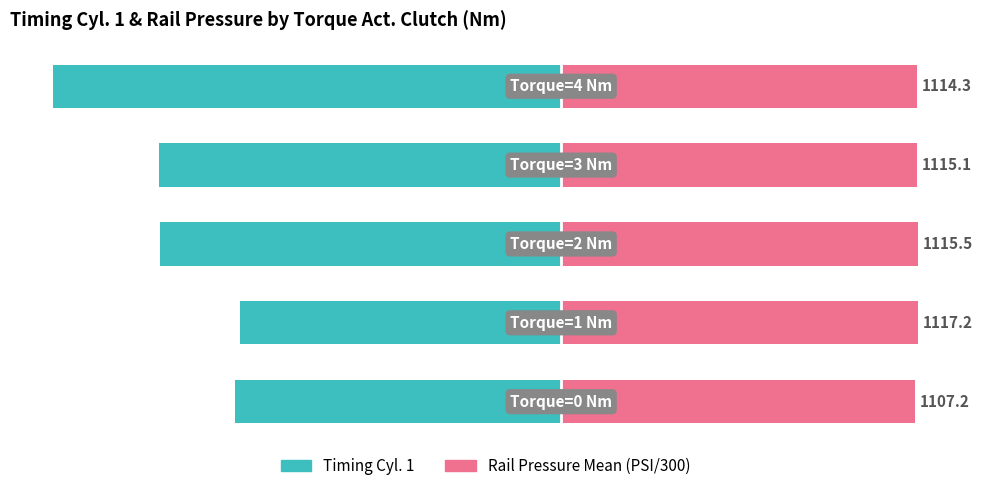

What is the sum of all Timing Cyl. 1 values?

-20.4